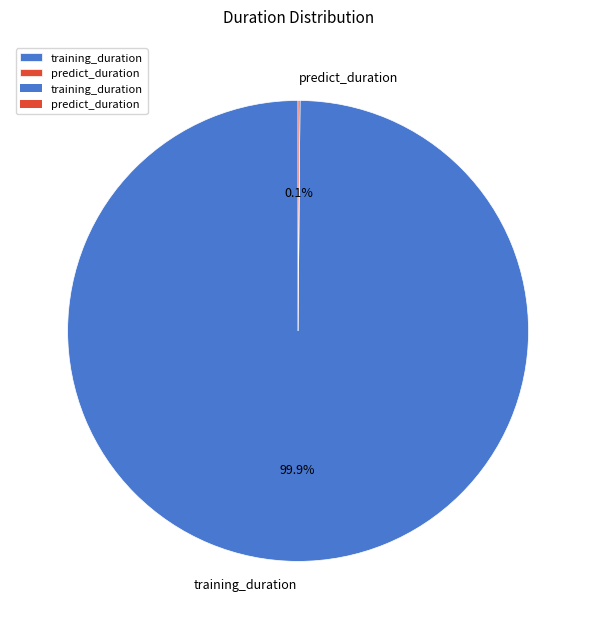

Which slice represents more than half of the pie?

training_duration